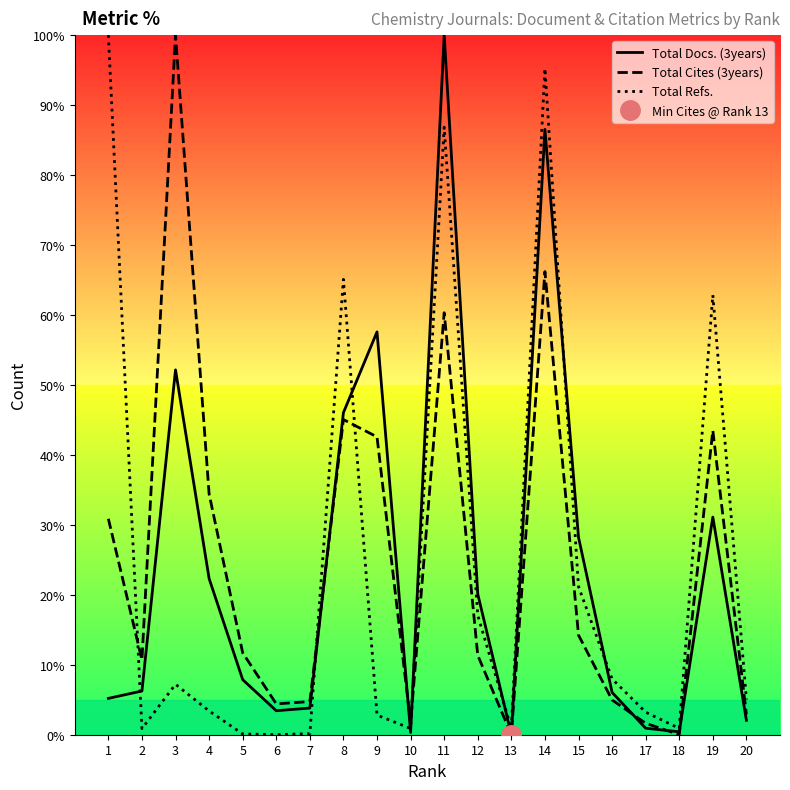

Read the Total Refs. value at 9.

2.8